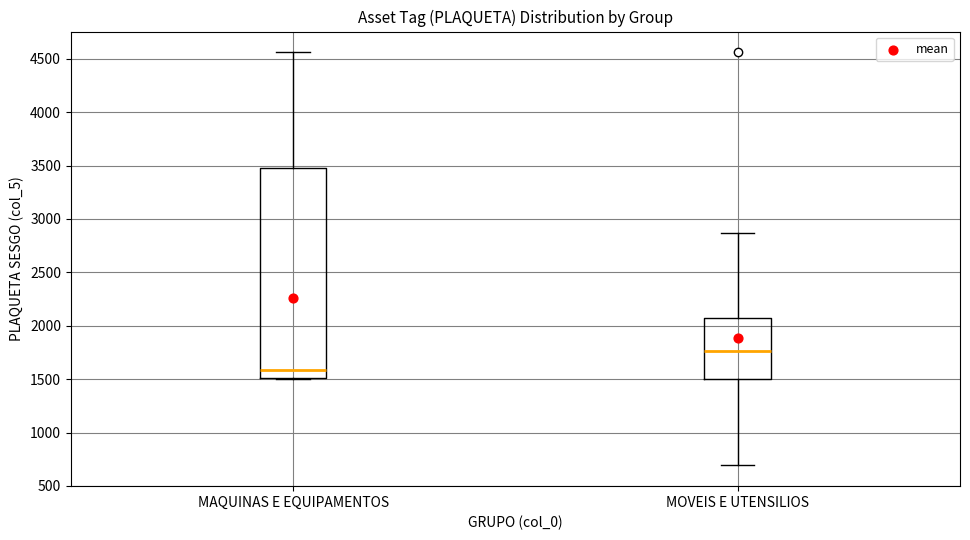

Reading left to right, transcribe this box plot: for each box, give where its median line is, the range the box spans, and where its two whiskers end, as read against the y-axis. The values are not printed on the chart, so give them approximately, as read against the axis.

MAQUINAS E EQUIPAMENTOS: median 1600, box 1500 to 3500, whiskers 1500 to 4550
MOVEIS E UTENSILIOS: median 1750, box 1500 to 2050, whiskers 700 to 2850